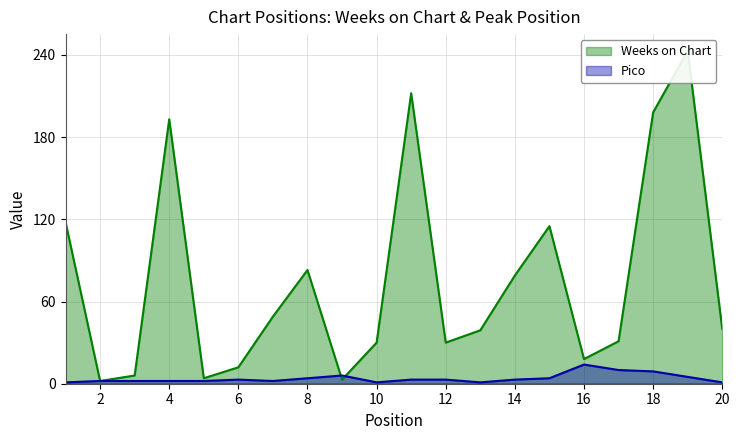

What are all the series names shown in the legend?

Weeks on Chart, Pico